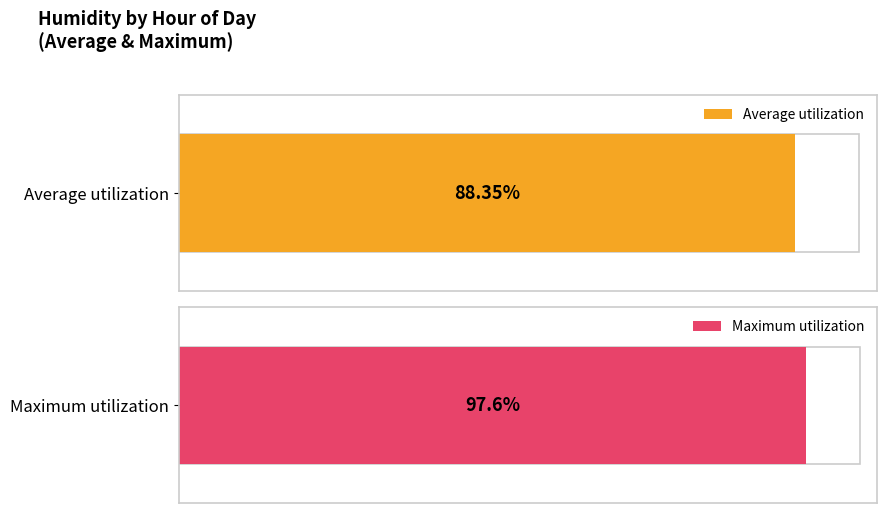

Rank the series by their average value, from lowest to highest.

Average utilization, Maximum utilization